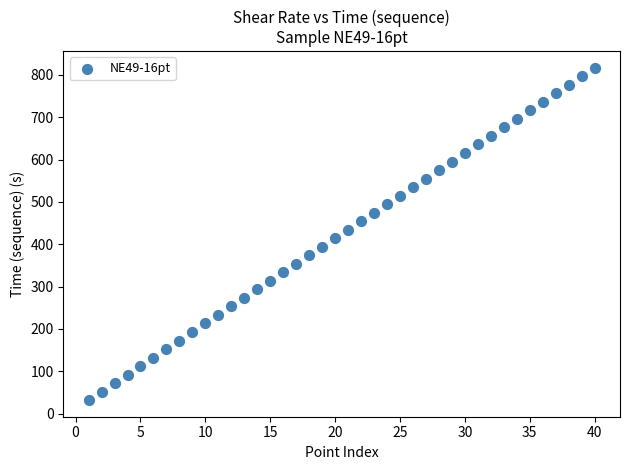

What is the range of X values (max minus min)?

39.0